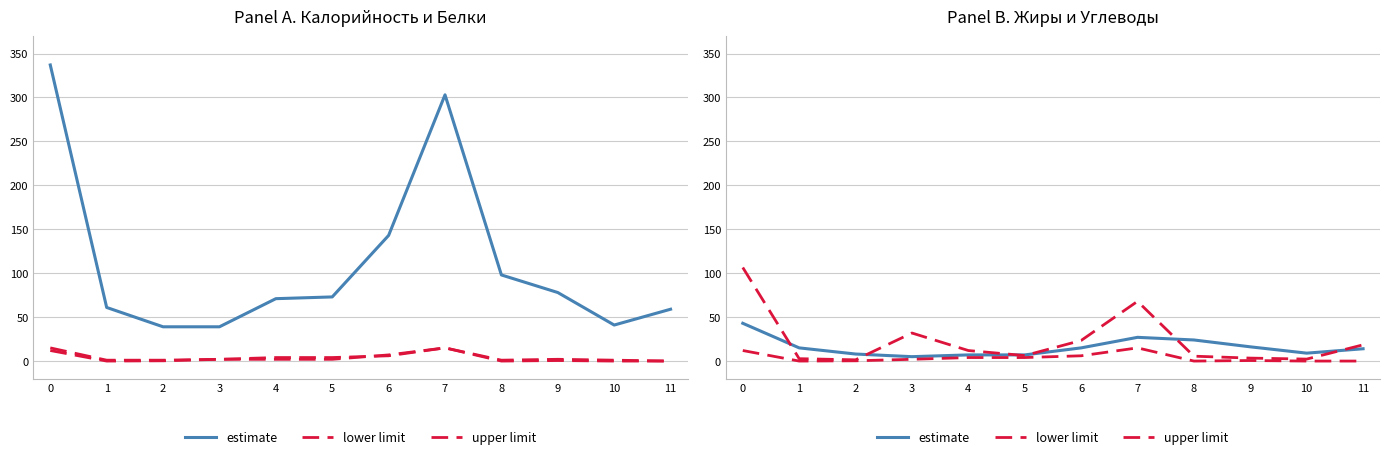

True or false: lower limit and upper limit intersect in this chart.

False